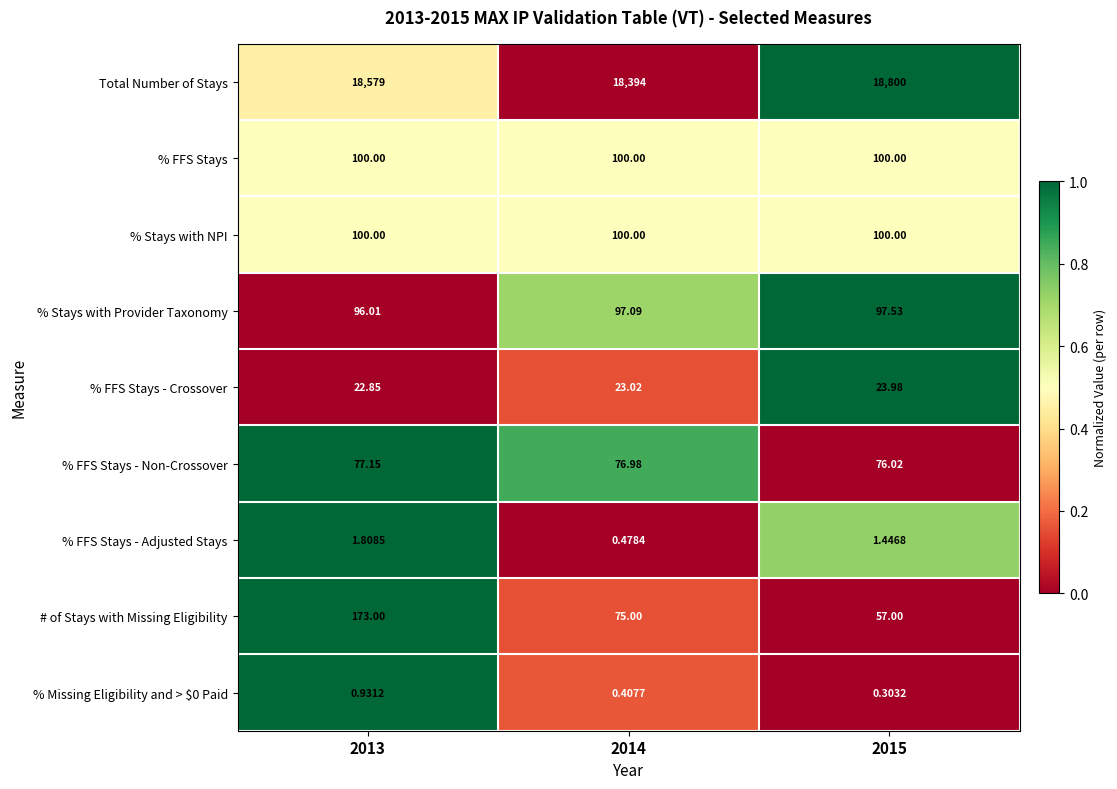

Which series has the widest spread of values?

Total Number of Stays